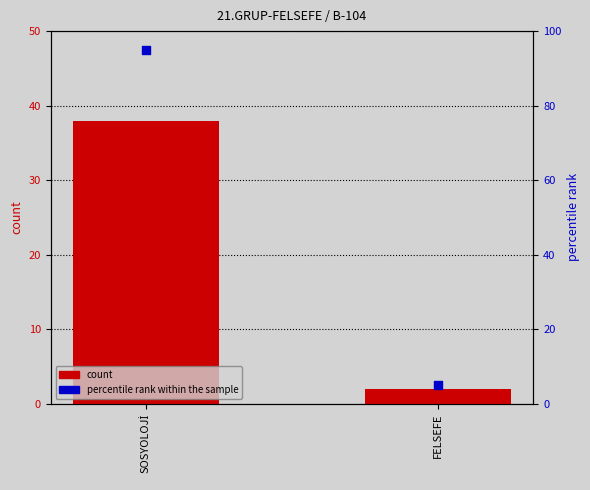

Is the value of percentile rank within the sample at SOSYOLOJİ greater than the value of count at FELSEFE?

Yes